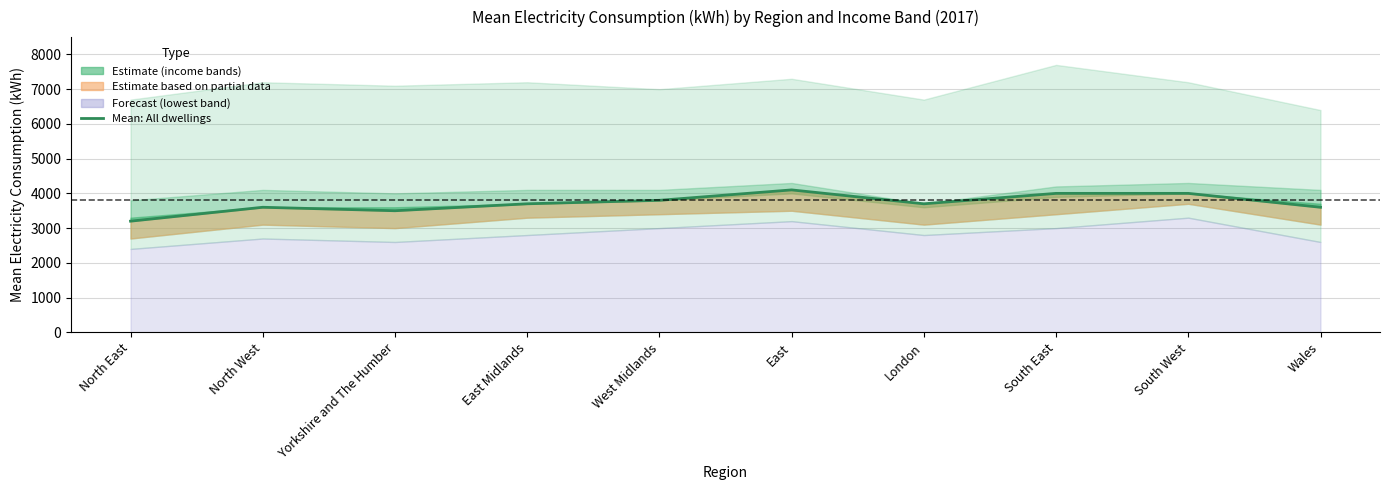

What is the value of the 8th point from the left?

4000